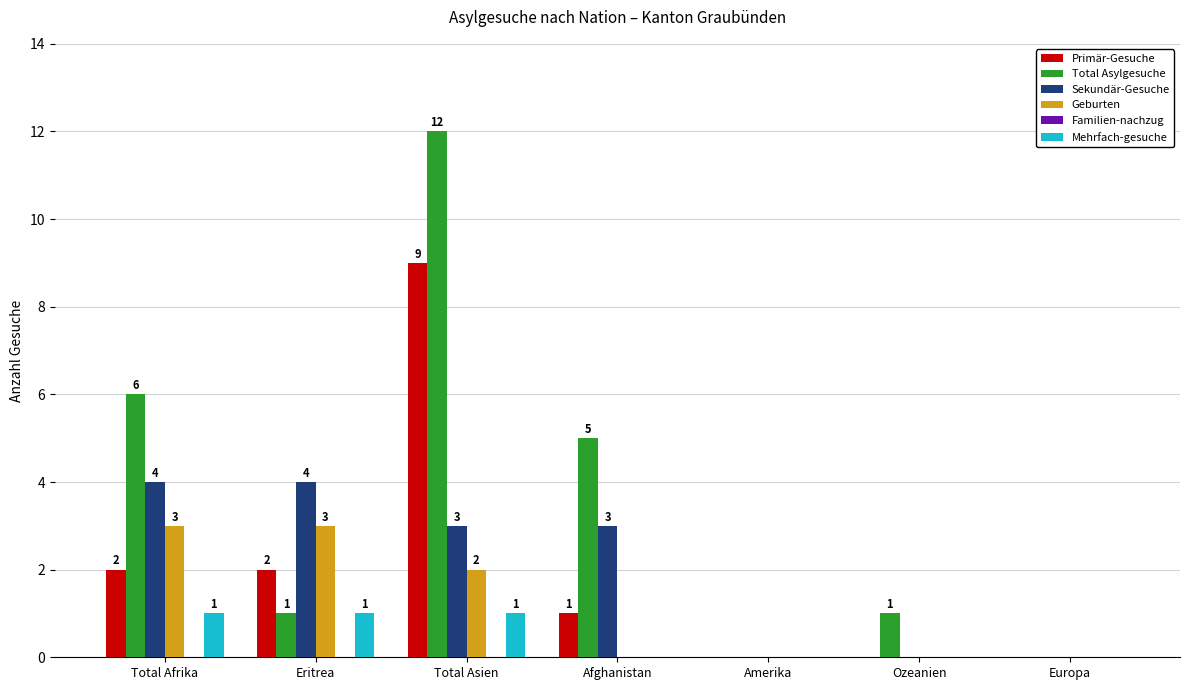

Is it true that Sekundär-Gesuche equals 0 at Ozeanien?

True